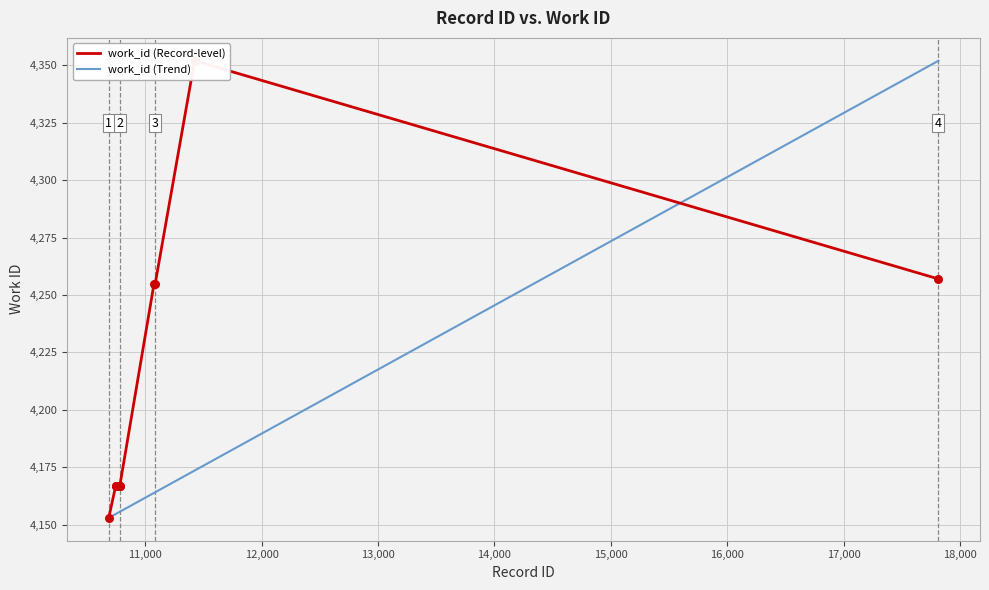

What is the maximum value for work_id (Trend)?

4352.0